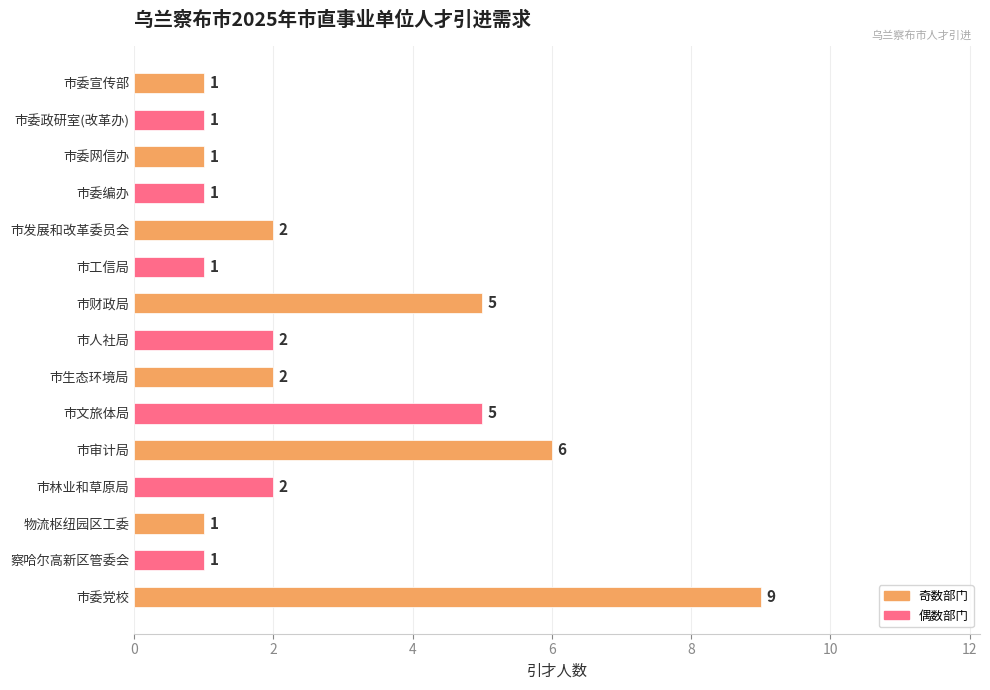

What is the sum of all values?

40